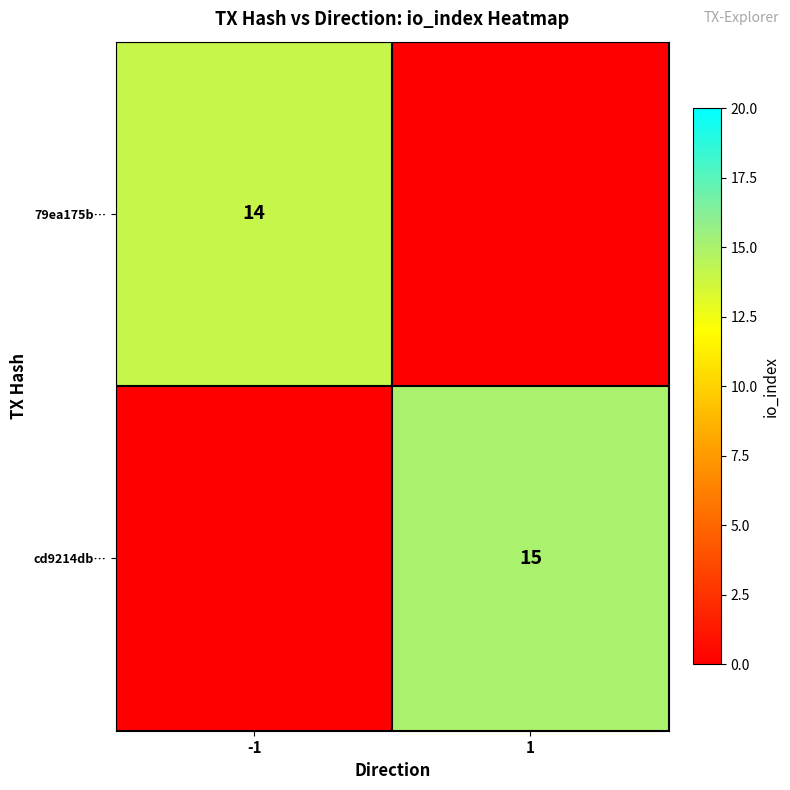

At which category does the chart reach its minimum across all series?

1